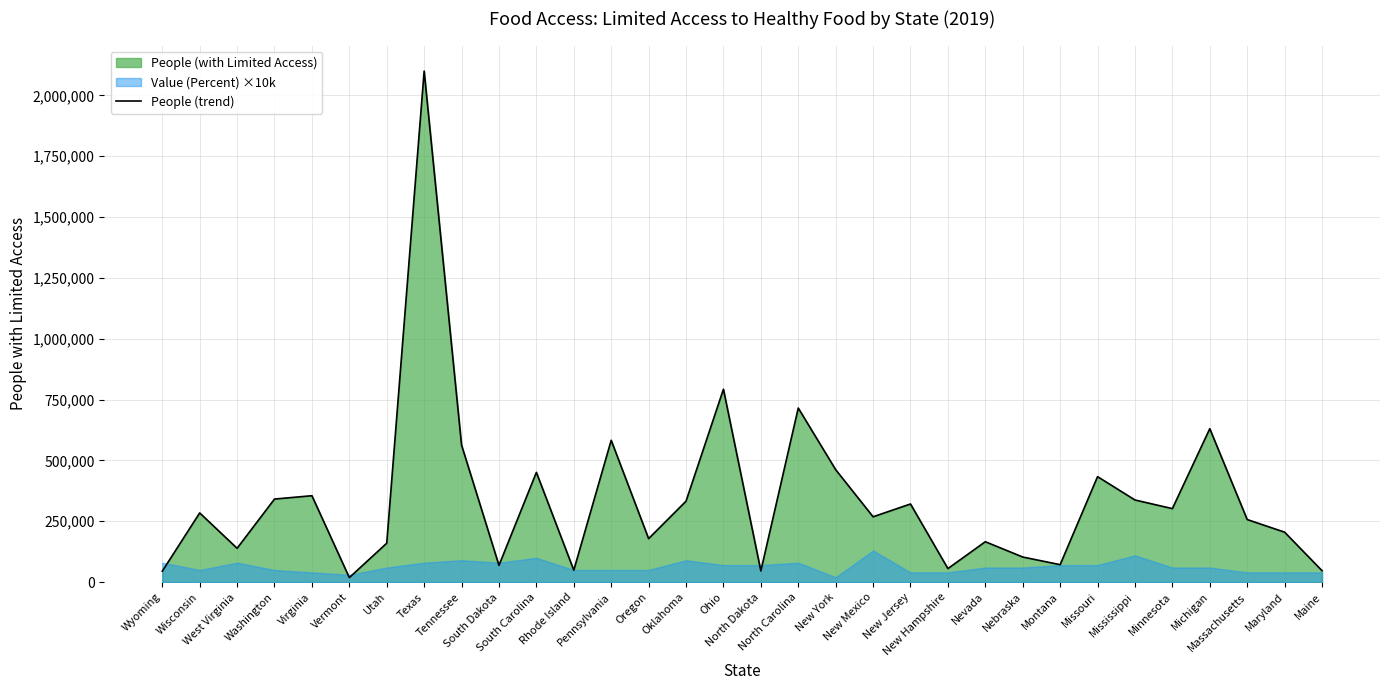

Is it true that the value at Oklahoma is 113121?

False